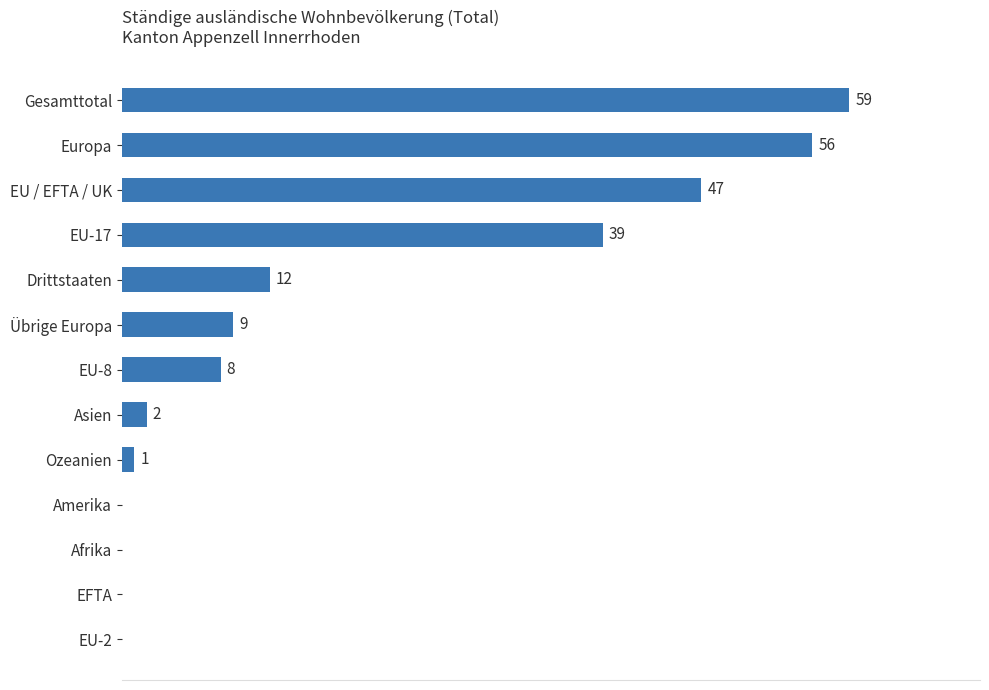

Between EU-8 and Drittstaaten, which is larger?

Drittstaaten